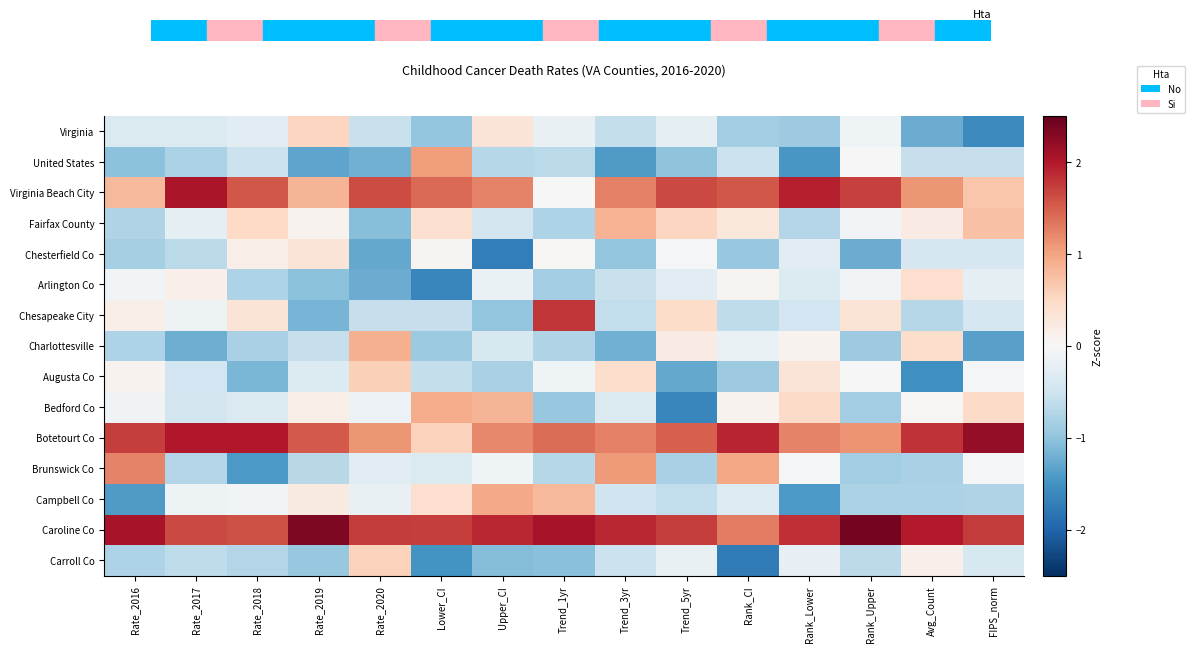

Which has a higher value, FIPS_norm or Rate_2018?

Rate_2018